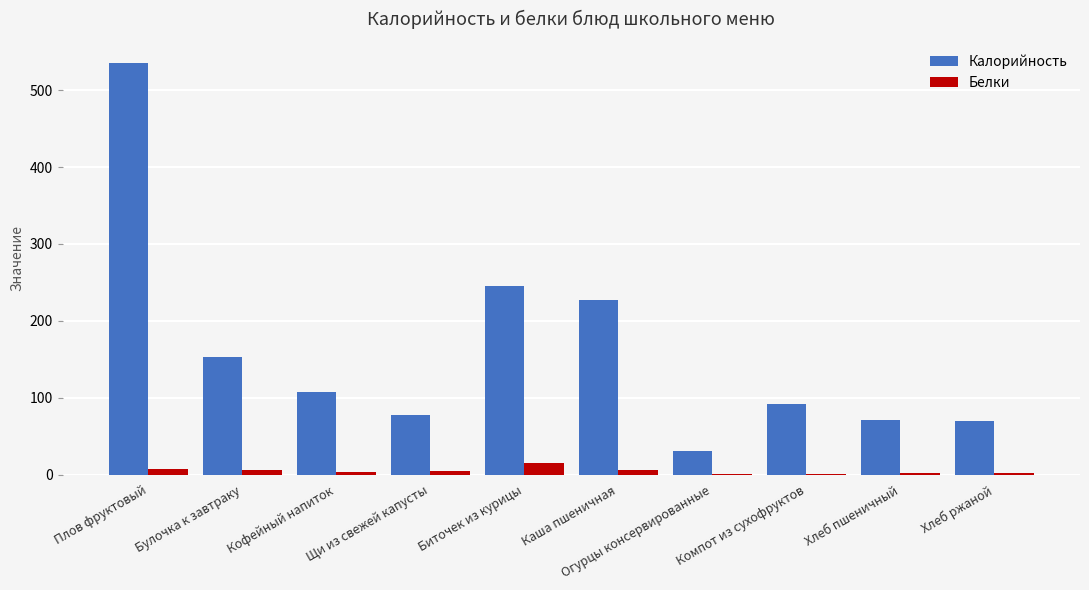

Between Булочка к завтраку and Огурцы консервированные, which series saw the biggest shift?

Калорийность